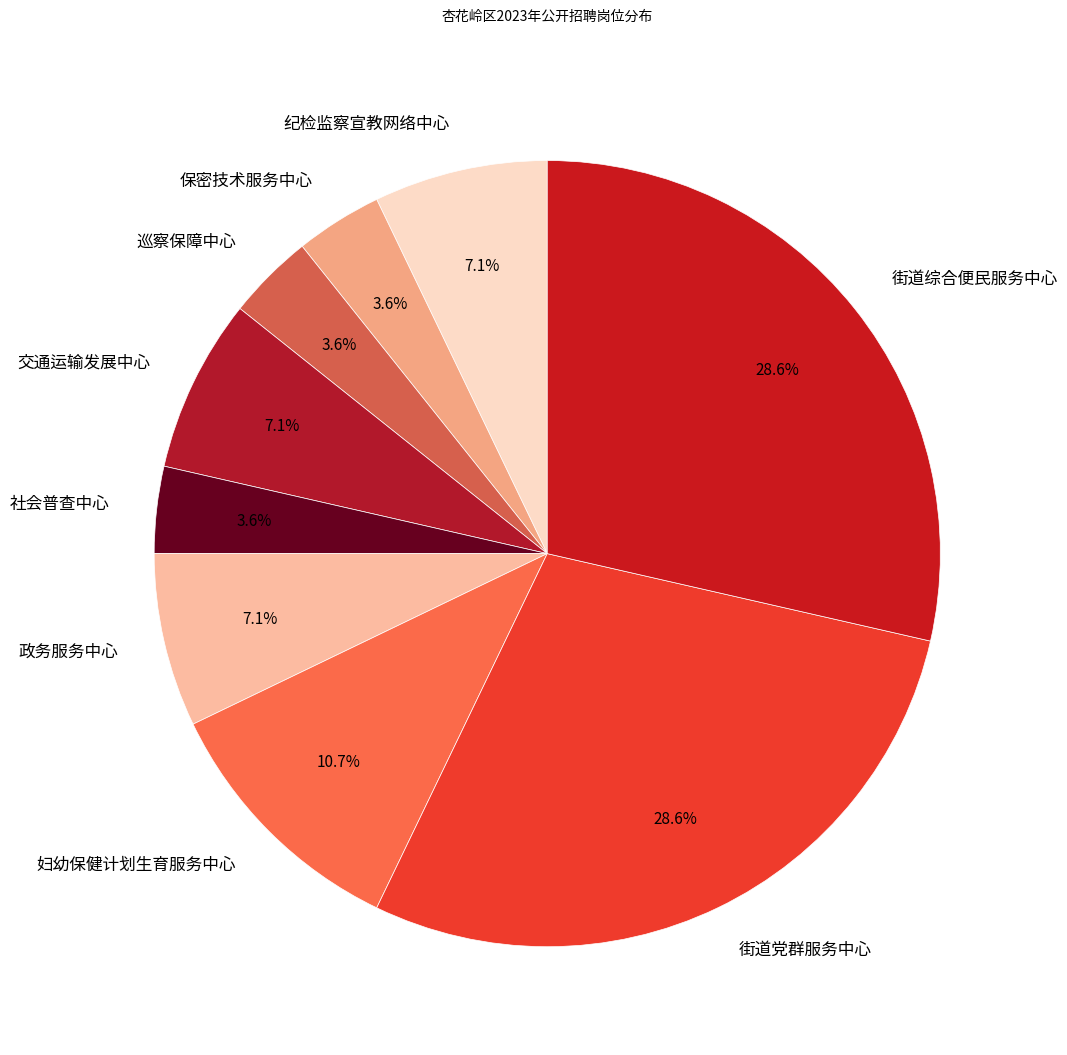

Is the sum of 交通运输发展中心 and 街道党群服务中心 greater than half?

No